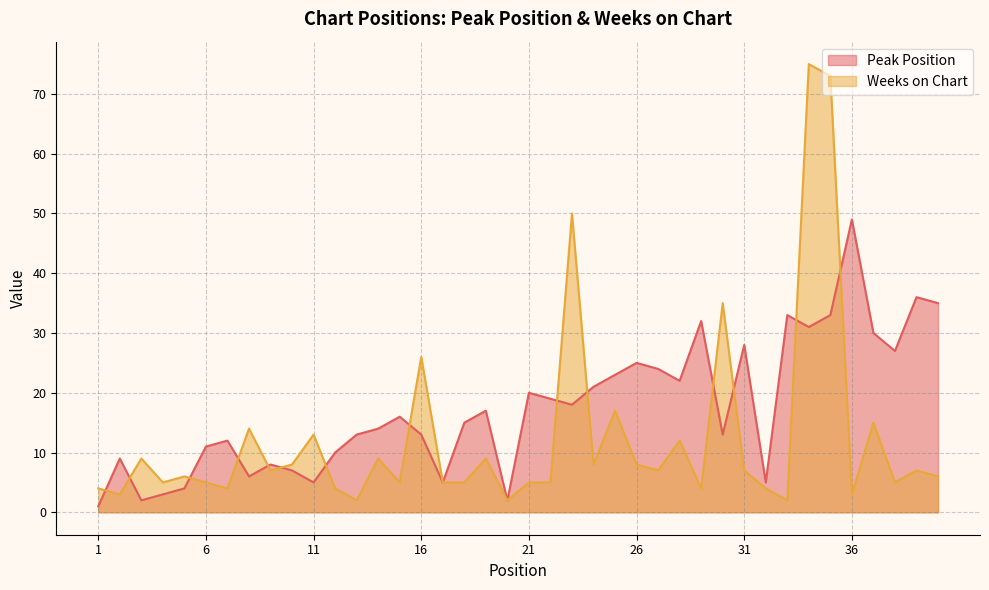

How many lines are shown in the chart?

2